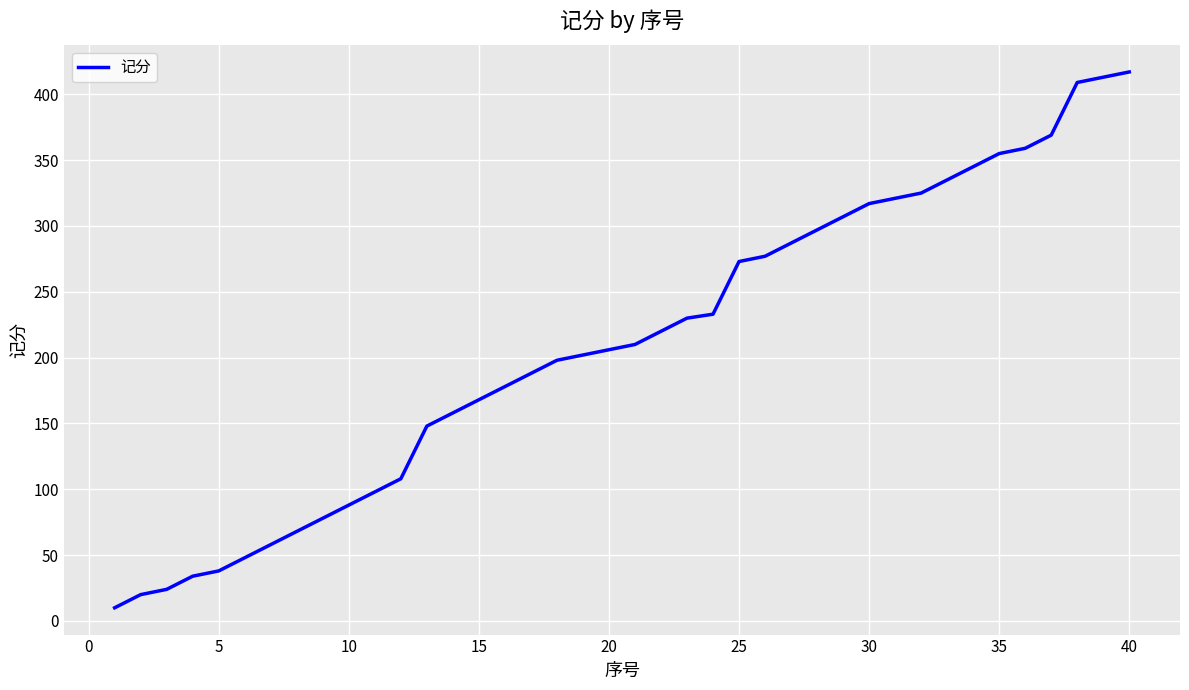

What is the difference between the maximum and minimum values?

407